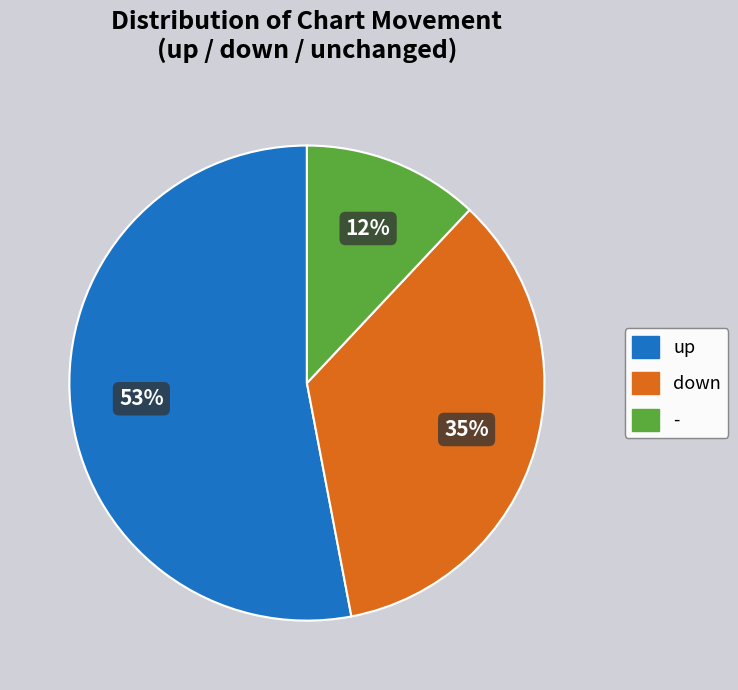

To the nearest percent, what percentage of the pie is down?

35%